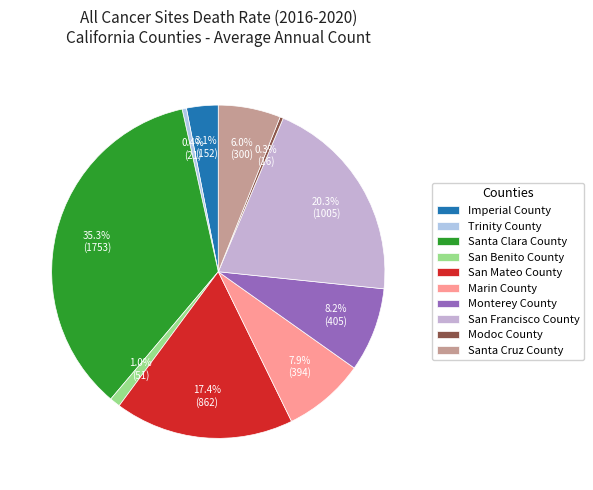

Is there a majority slice in this chart?

No